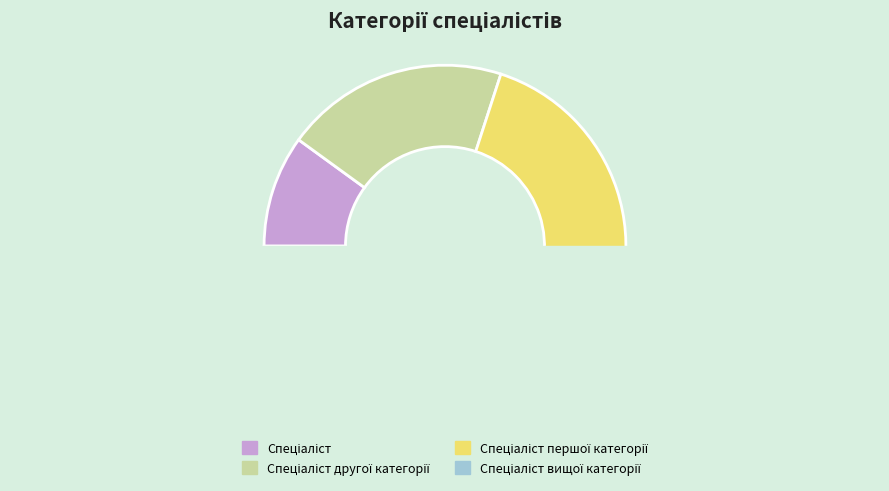

What is the smallest slice in the pie chart?

Спеціаліст